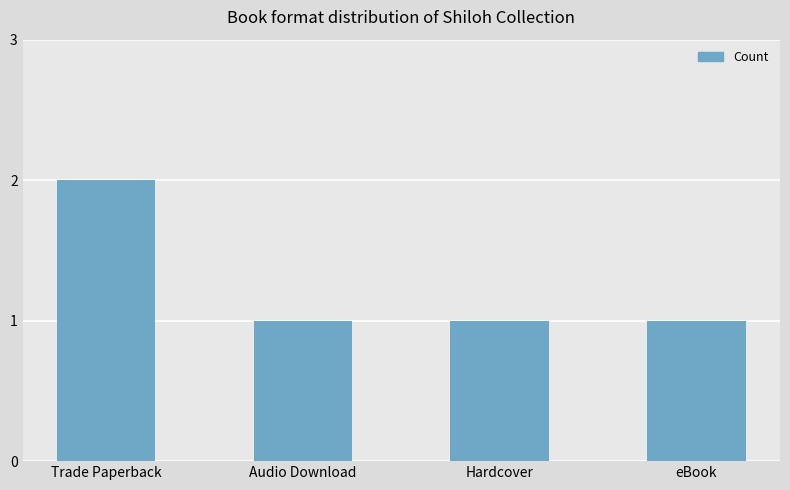

Reading right to left, transcribe all the data shown in this chart.

1	1	1	2